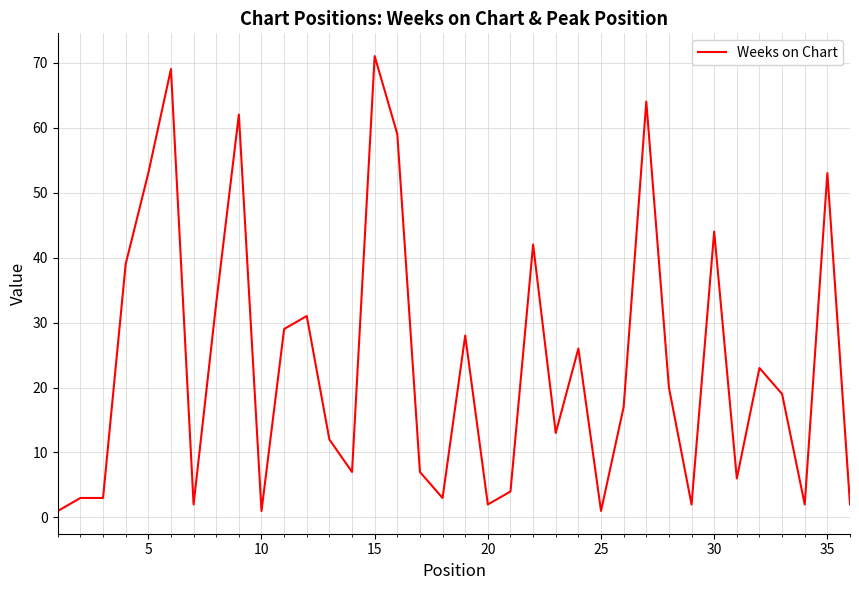

Does the chart display data point markers on the line(s)?

No